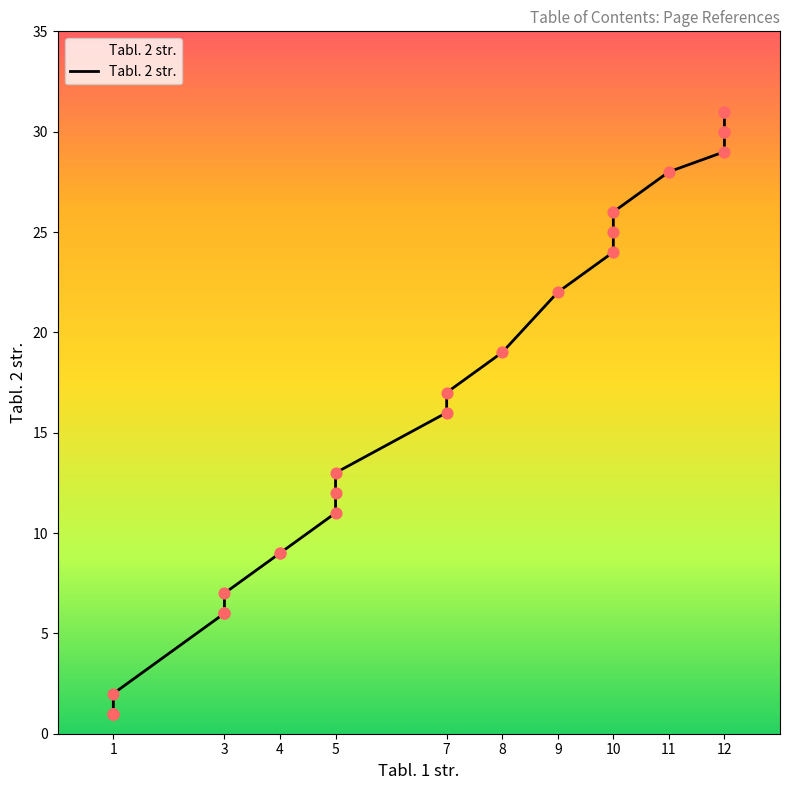

Approximately how many times larger is the value at 5 compared to 10?

0.5